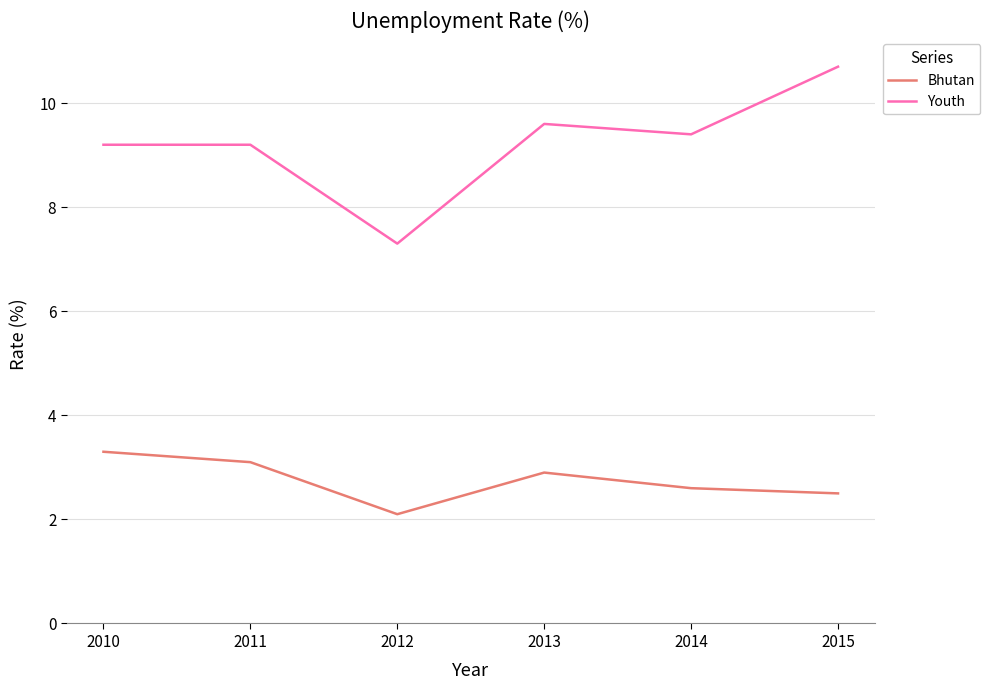

True or false: Youth has more than 2 interior local peaks.

False